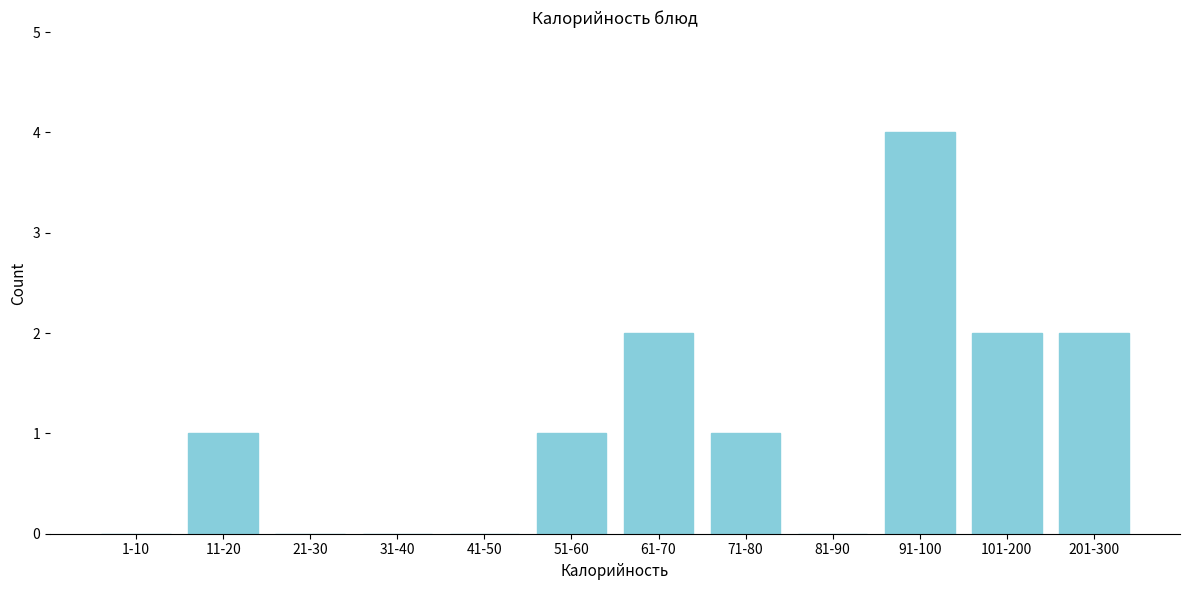

Reading right to left, list all the values displayed in this chart.

201-300=2	101-200=2	91-100=4	81-90=0	71-80=1	61-70=2	51-60=1	41-50=0	31-40=0	21-30=0	11-20=1	1-10=0